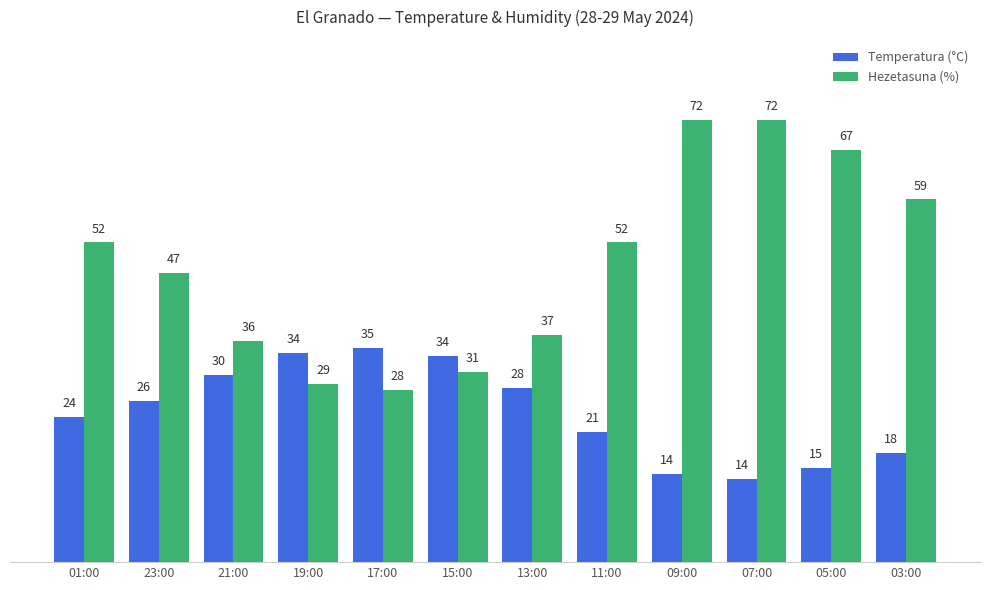

Rank the series at 07:00 from highest to lowest value.

Hezetasuna (%), Temperatura (°C)